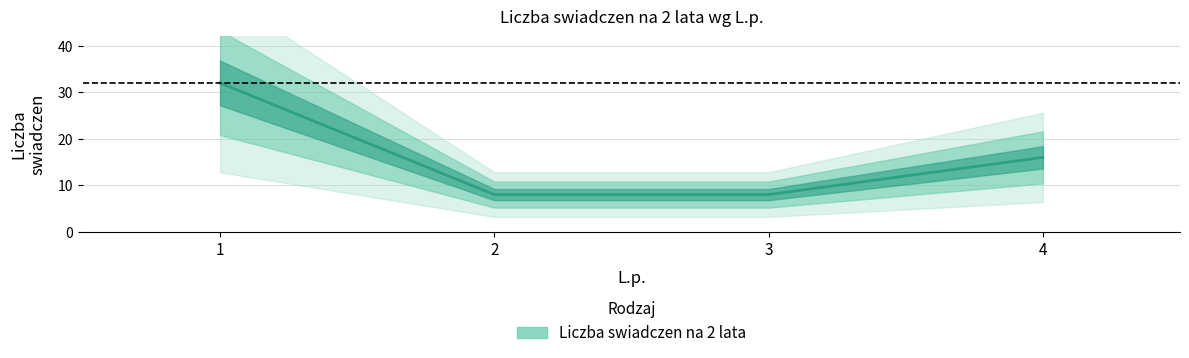

What is the ratio of the value at 4 to the value at 2?

2.0